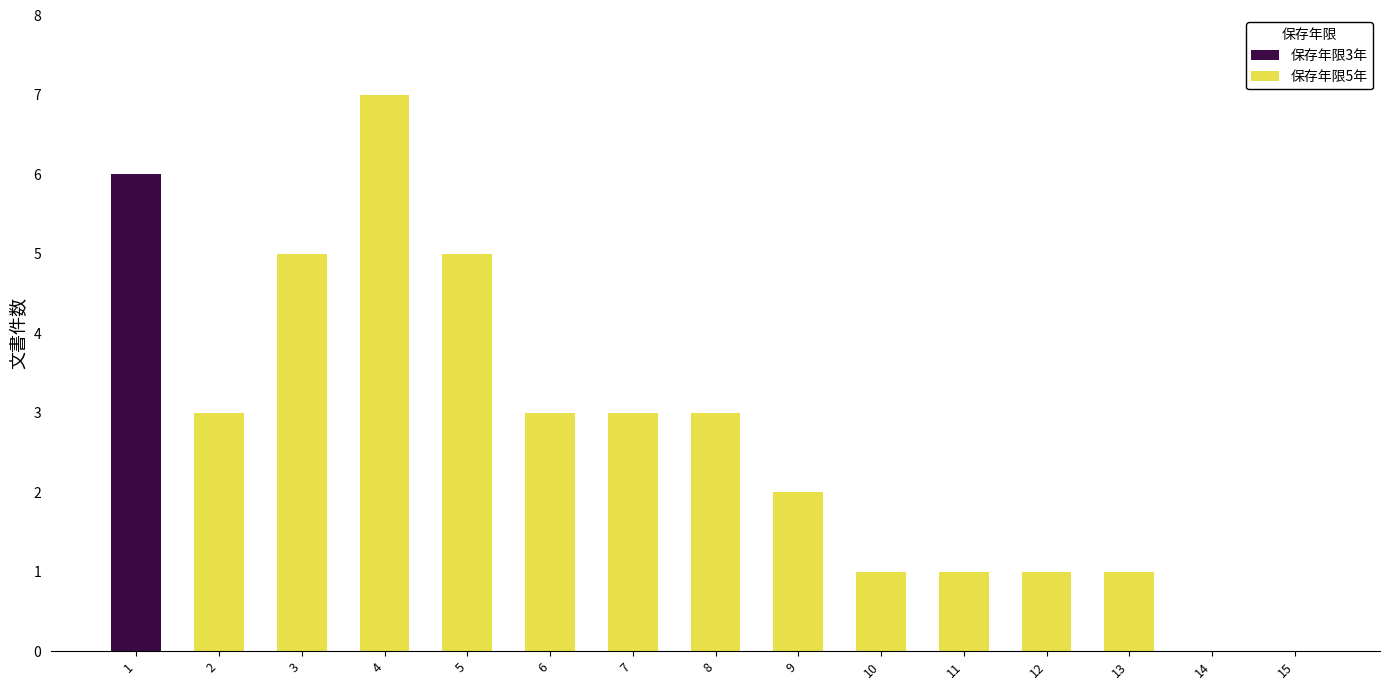

Reading left to right, list all the values displayed in this chart.

保存年限3年: 1=6	2=0	3=0	4=0	5=0	6=0	7=0	8=0	9=0	10=0	11=0	12=0	13=0	14=0	15=0
保存年限5年: 1=0	2=3	3=5	4=7	5=5	6=3	7=3	8=3	9=2	10=1	11=1	12=1	13=1	14=0	15=0